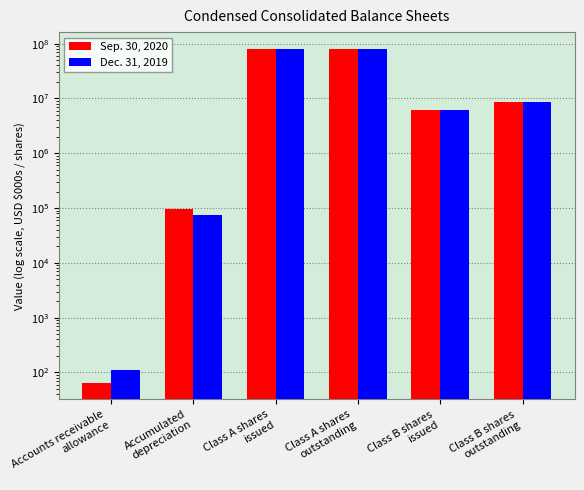

Reading left to right, list all the values displayed in this chart.

Sep. 30, 2020: Accounts receivable
allowance=65	Accumulated
depreciation=97832	Class A shares
issued=80473000	Class A shares
outstanding=78525000	Class B shares
issued=6044000	Class B shares
outstanding=8562000
Dec. 31, 2019: Accounts receivable
allowance=111	Accumulated
depreciation=73621	Class A shares
issued=80473000	Class A shares
outstanding=78525000	Class B shares
issued=6044000	Class B shares
outstanding=8562000